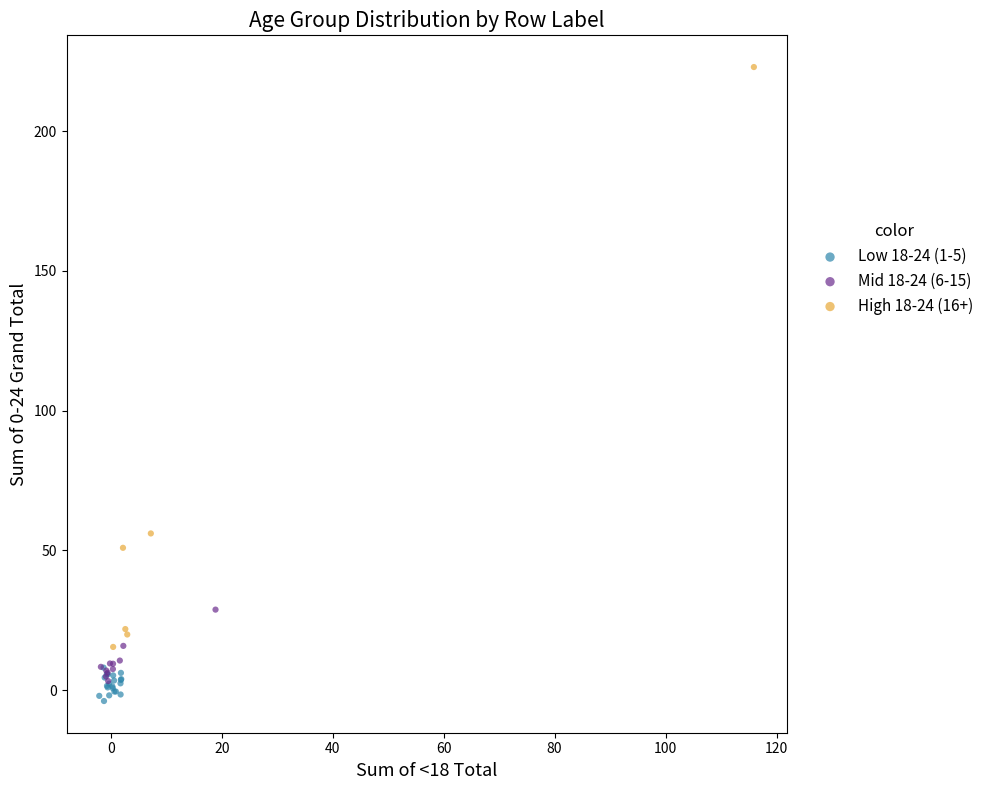

Which series reaches the minimum Y coordinate?

Low 18-24 (1-5)